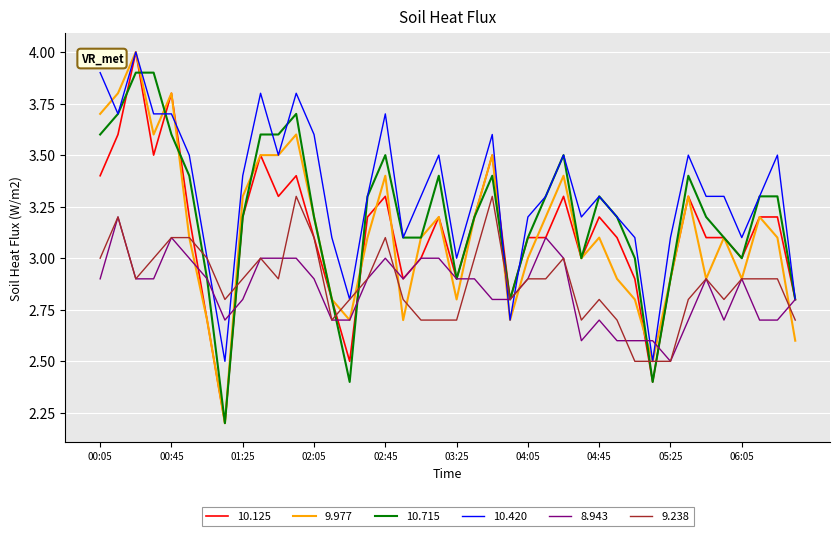

Which series has the largest total across all categories?

10.420